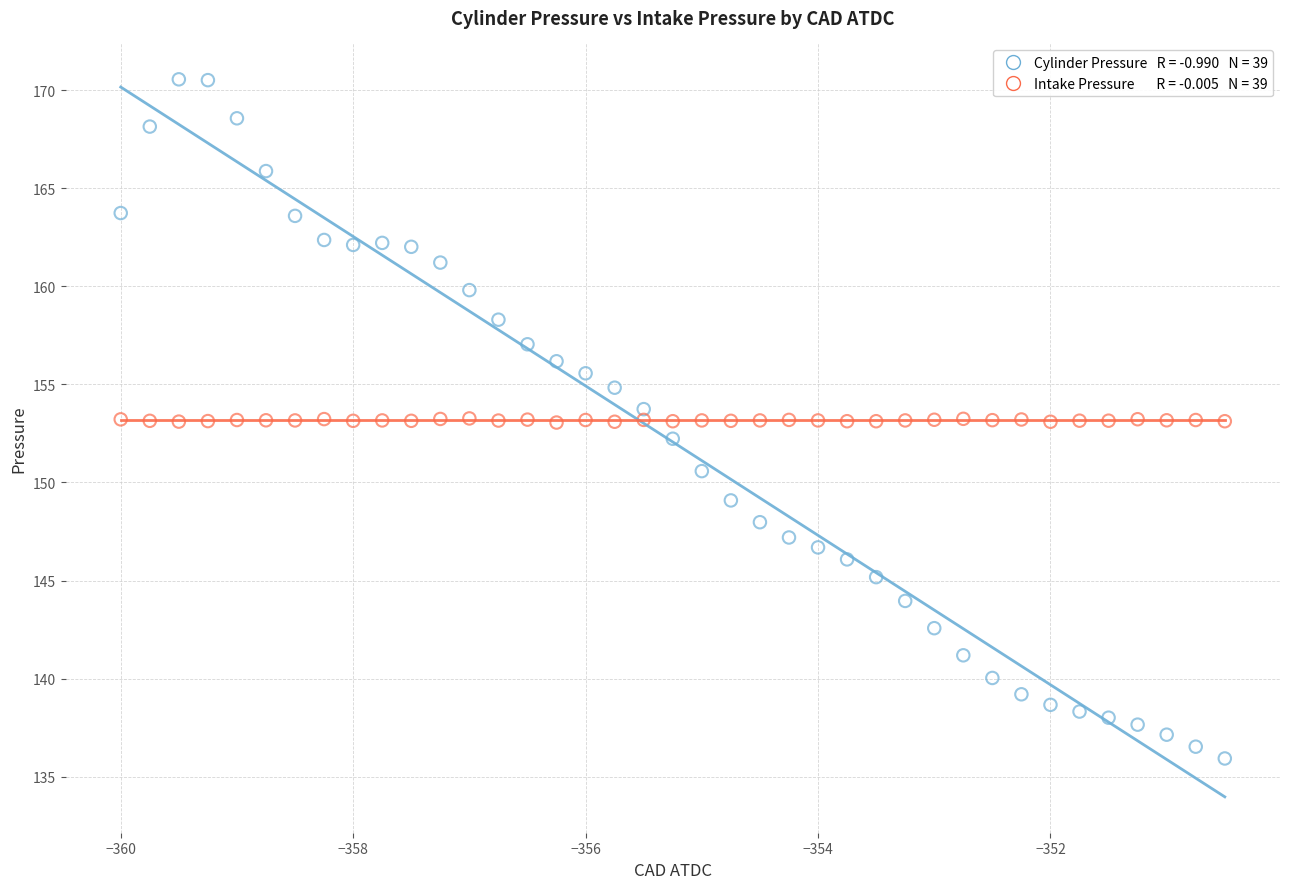

Across all data points, what is the range of X values (max minus min)?

9.5